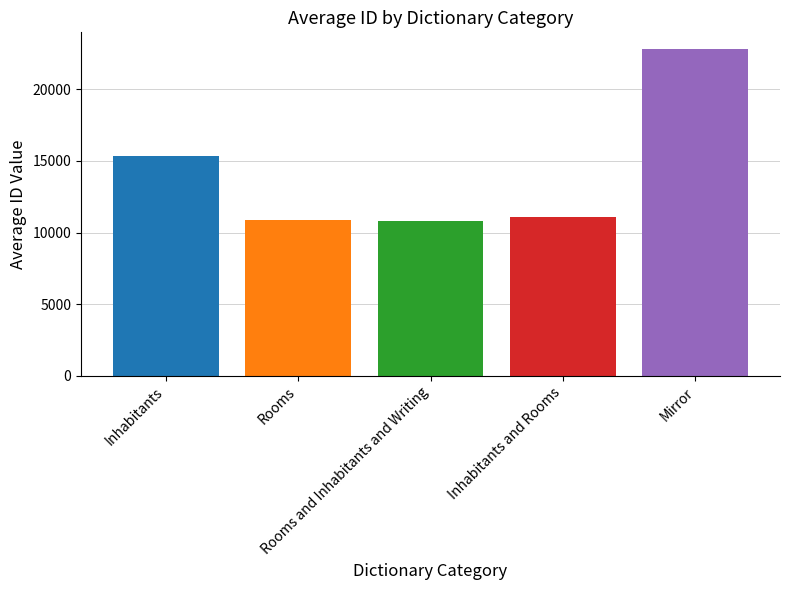

Is it true that the value at Mirror is 37167.2?

False